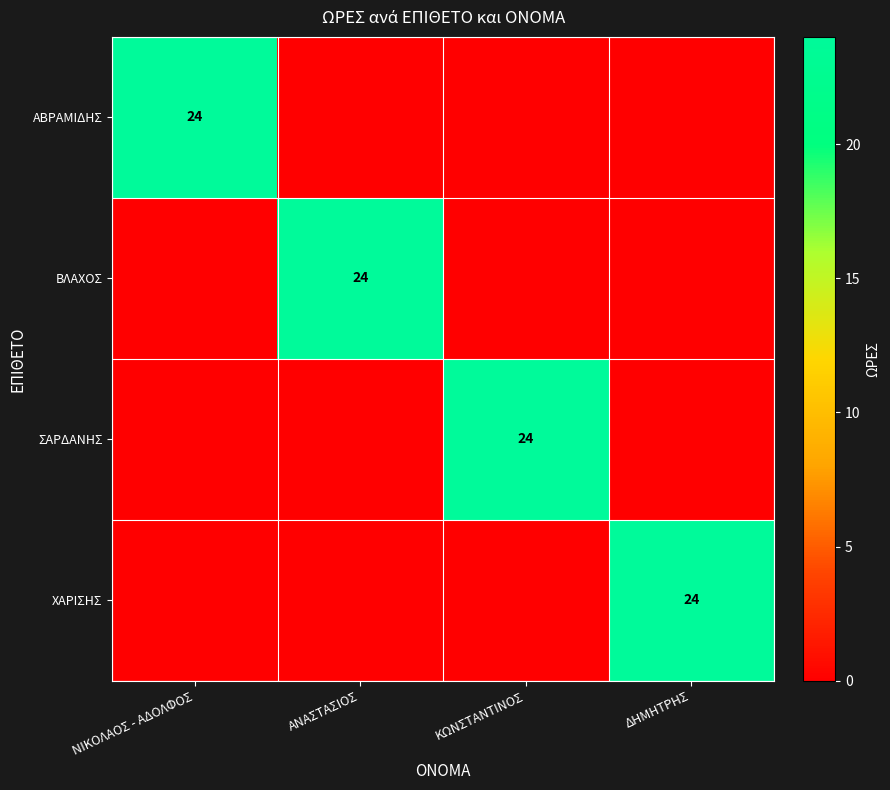

Which category has the lowest value in the ΣΑΡΔΑΝΗΣ series?

ΝΙΚΟΛΑΟΣ - ΑΔΟΛΦΟΣ